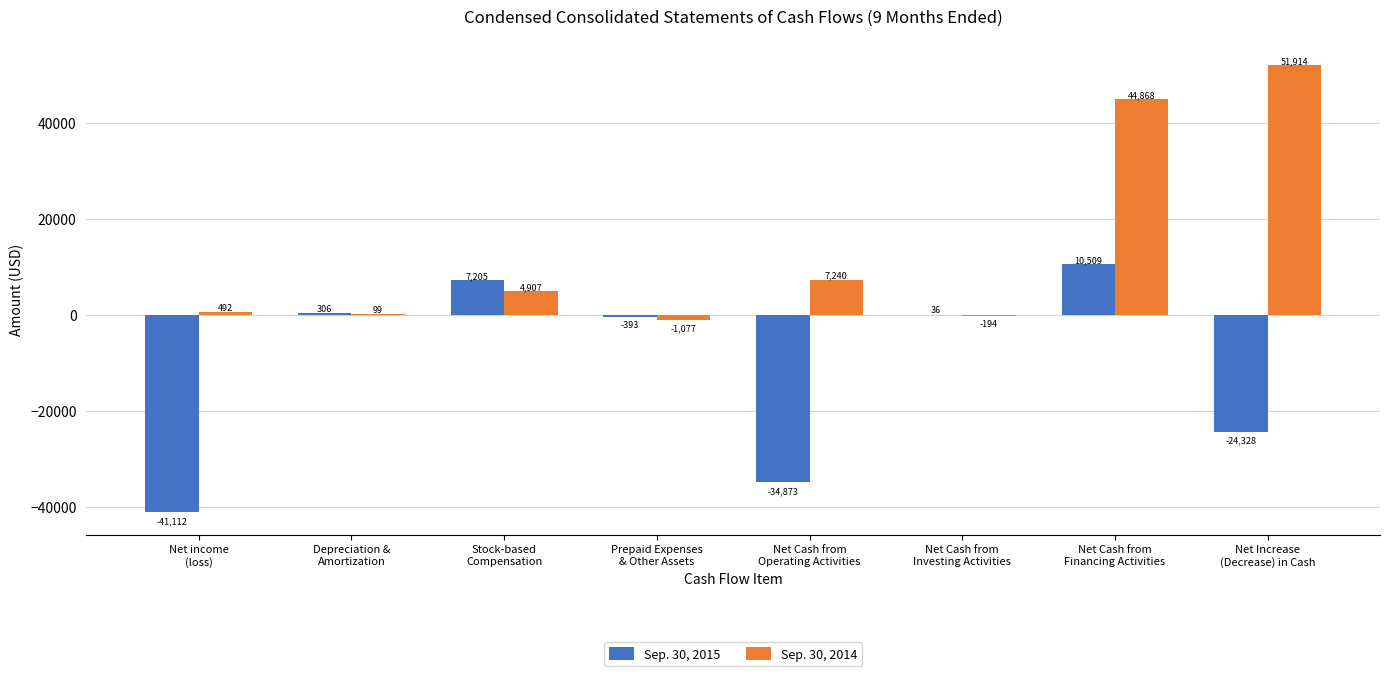

How many data points does each series have?

8